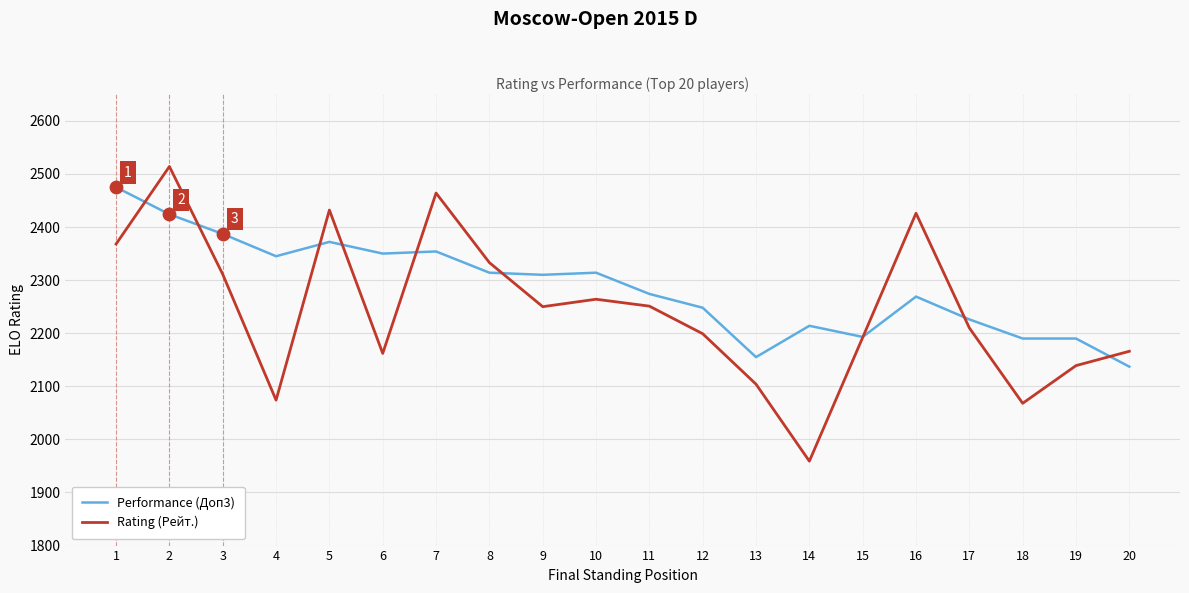

At which category is the sum across all series the highest?

2